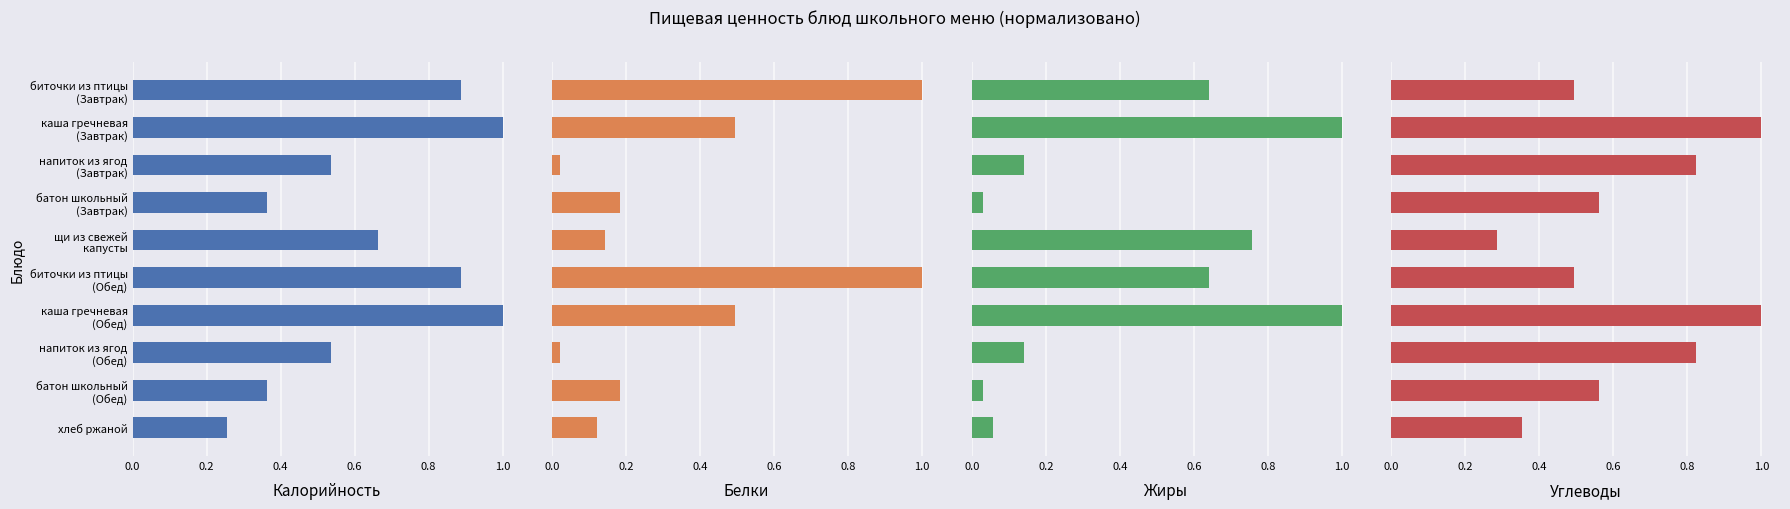

What is the spread (max minus min) of values at биточки из птицы (Обед)?

0.5